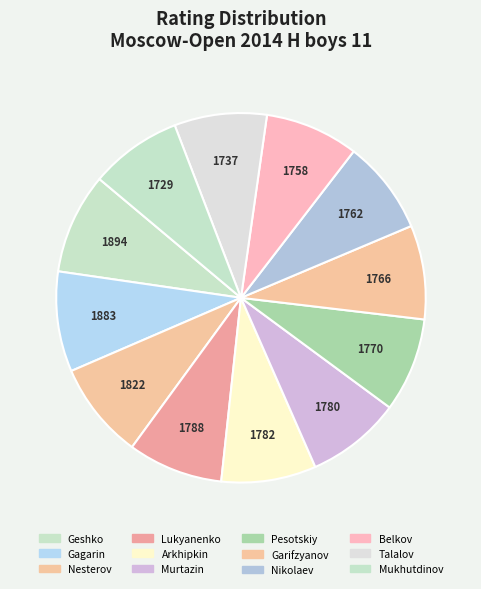

Count the number of slices in the pie.

12